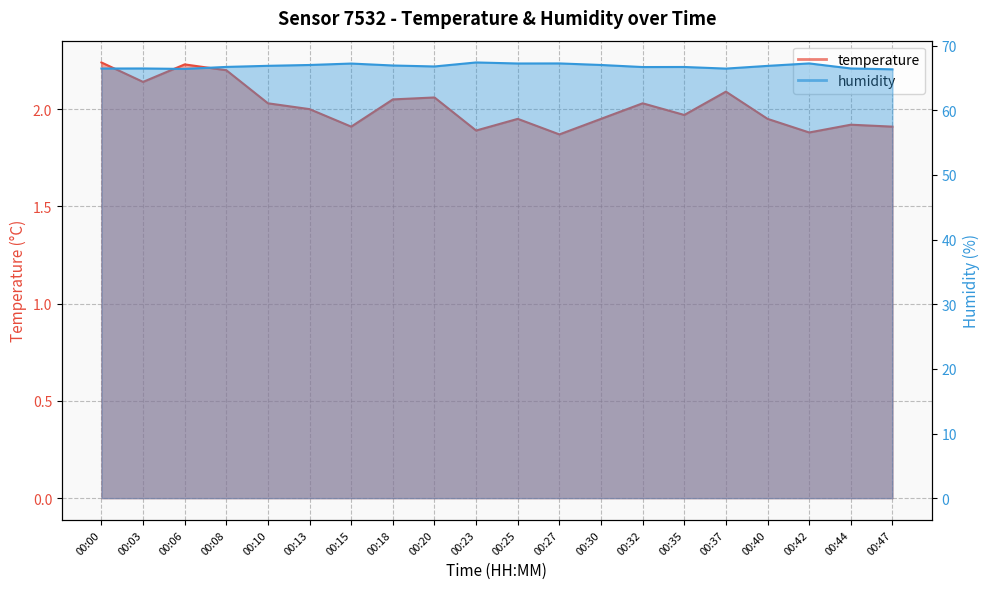

Read the humidity value at 00:00.

66.5